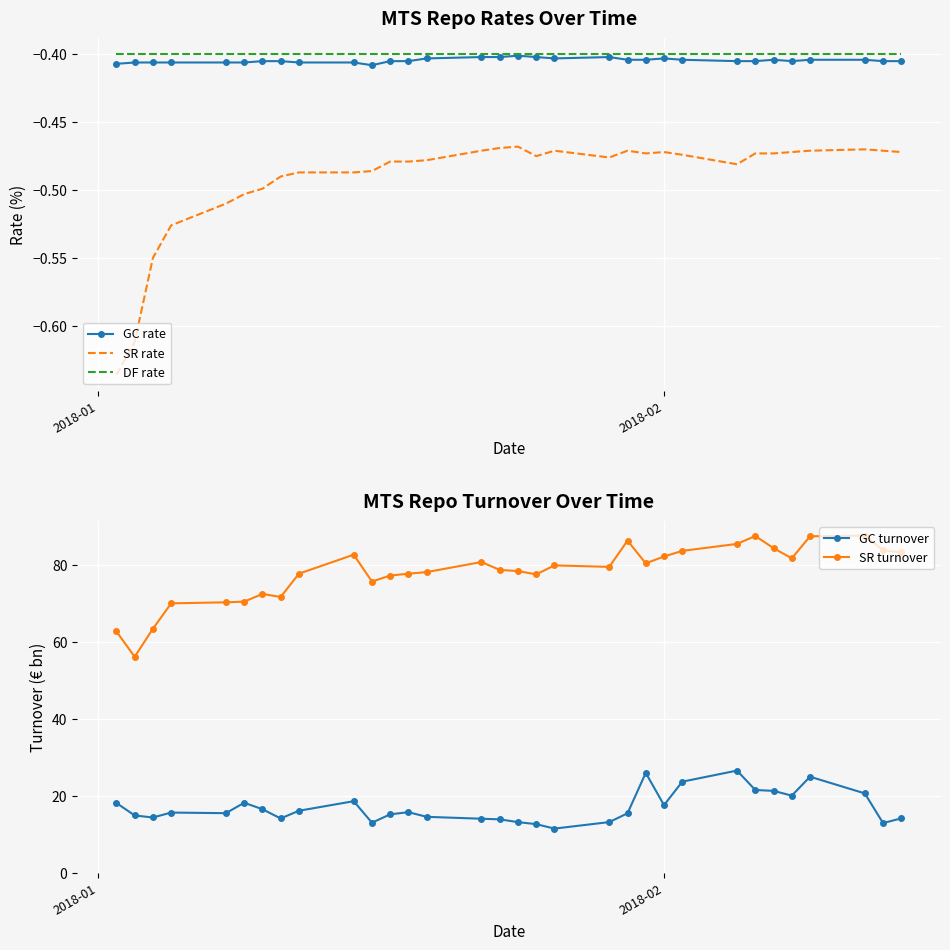

Reading right to left, extract all data points from this chart.

GC rate: -0.4	-0.4	-0.4	-0.4	-0.4	-0.4	-0.4	-0.4	-0.4	-0.4	-0.4	-0.4	-0.4	-0.4	-0.4	-0.4	-0.4	-0.4	-0.4	-0.4	-0.4	-0.4	-0.4	-0.4	-0.4	-0.4	-0.4	-0.4	-0.4	-0.4	-0.4	-0.4
SR rate: -0.5	-0.5	-0.5	-0.5	-0.5	-0.5	-0.5	-0.5	-0.5	-0.5	-0.5	-0.5	-0.5	-0.5	-0.5	-0.5	-0.5	-0.5	-0.5	-0.5	-0.5	-0.5	-0.5	-0.5	-0.5	-0.5	-0.5	-0.5	-0.5	-0.6	-0.6	-0.6
DF rate: -0.4	-0.4	-0.4	-0.4	-0.4	-0.4	-0.4	-0.4	-0.4	-0.4	-0.4	-0.4	-0.4	-0.4	-0.4	-0.4	-0.4	-0.4	-0.4	-0.4	-0.4	-0.4	-0.4	-0.4	-0.4	-0.4	-0.4	-0.4	-0.4	-0.4	-0.4	-0.4
GC turnover: 14.2	13.0	20.7	25.1	20.1	21.4	21.6	26.6	23.8	17.7	26.0	15.6	13.3	11.6	12.7	13.3	14.0	14.2	14.6	15.8	15.3	13.1	18.7	16.2	14.2	16.6	18.3	15.6	15.8	14.5	15.0	18.2
SR turnover: 83.2	83.8	87.6	87.4	81.7	84.3	87.5	85.4	83.6	82.2	80.4	86.3	79.5	79.9	77.5	78.4	78.7	80.7	78.1	77.7	77.2	75.7	82.6	77.7	71.7	72.5	70.5	70.3	70.0	63.4	56.2	62.7